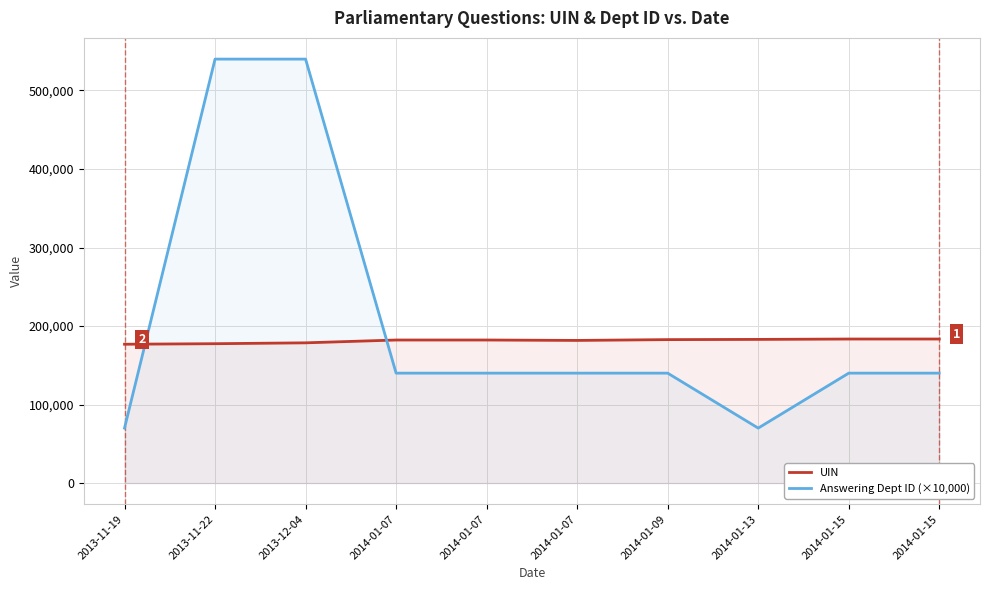

What is the maximum value for Answering Dept ID (×10,000)?

540000